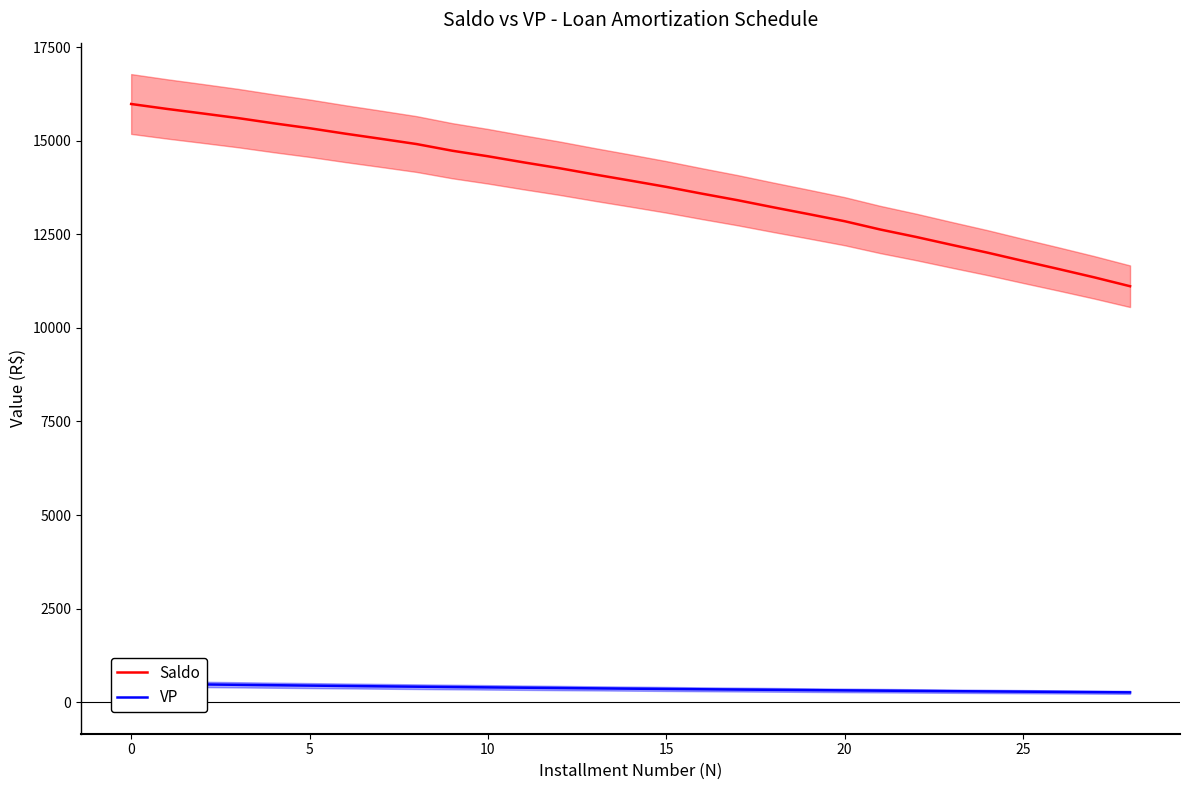

What is the value of the VP point at the 8th from the left?

426.9